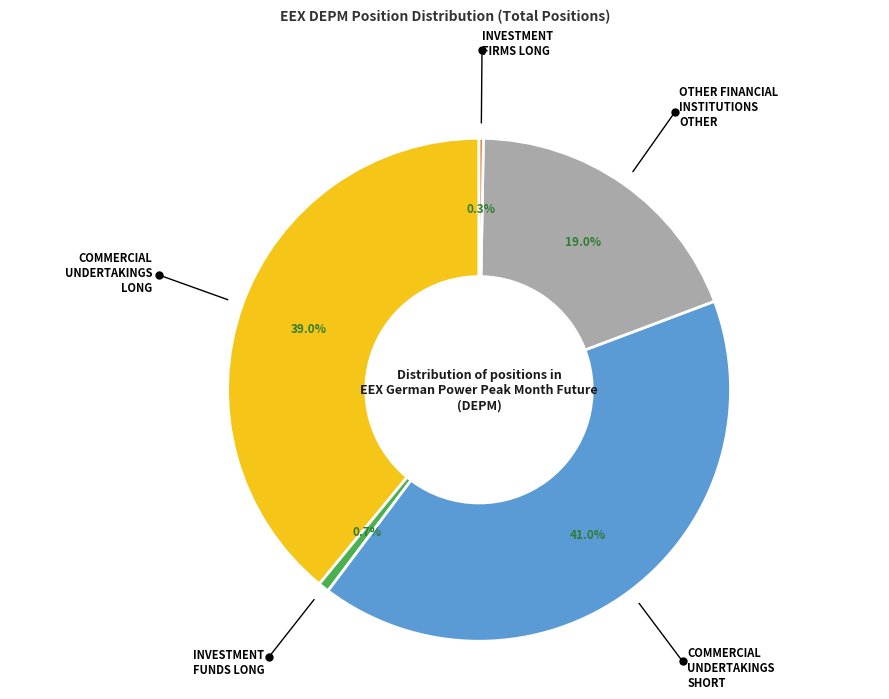

Does any single category account for the majority?

No